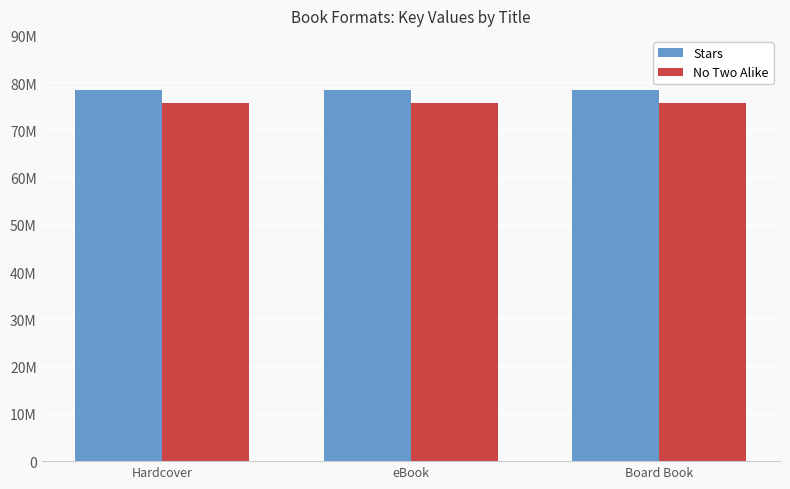

Reading left to right, extract all data points from this chart.

Stars: Hardcover=78523160	eBook=78523160	Board Book=78523160
No Two Alike: Hardcover=75898495	eBook=75898495	Board Book=75898495